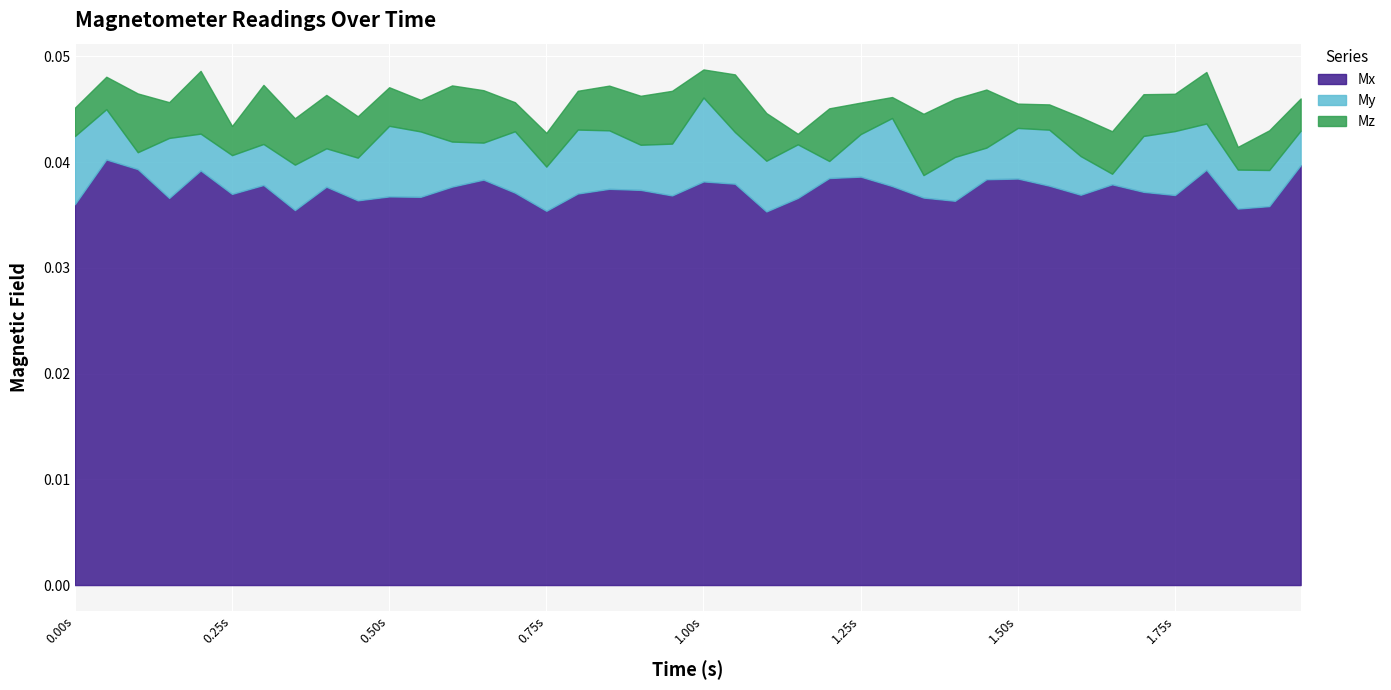

True or false: Mx has a value of 0.0 at 14.

False